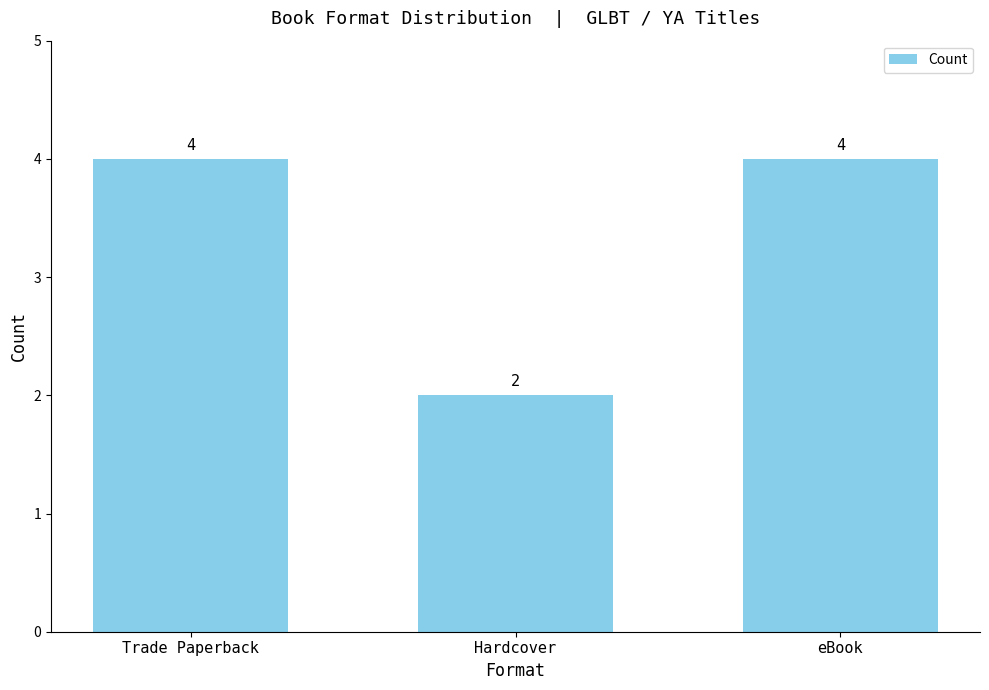

What is the difference between the values at Hardcover and eBook?

2